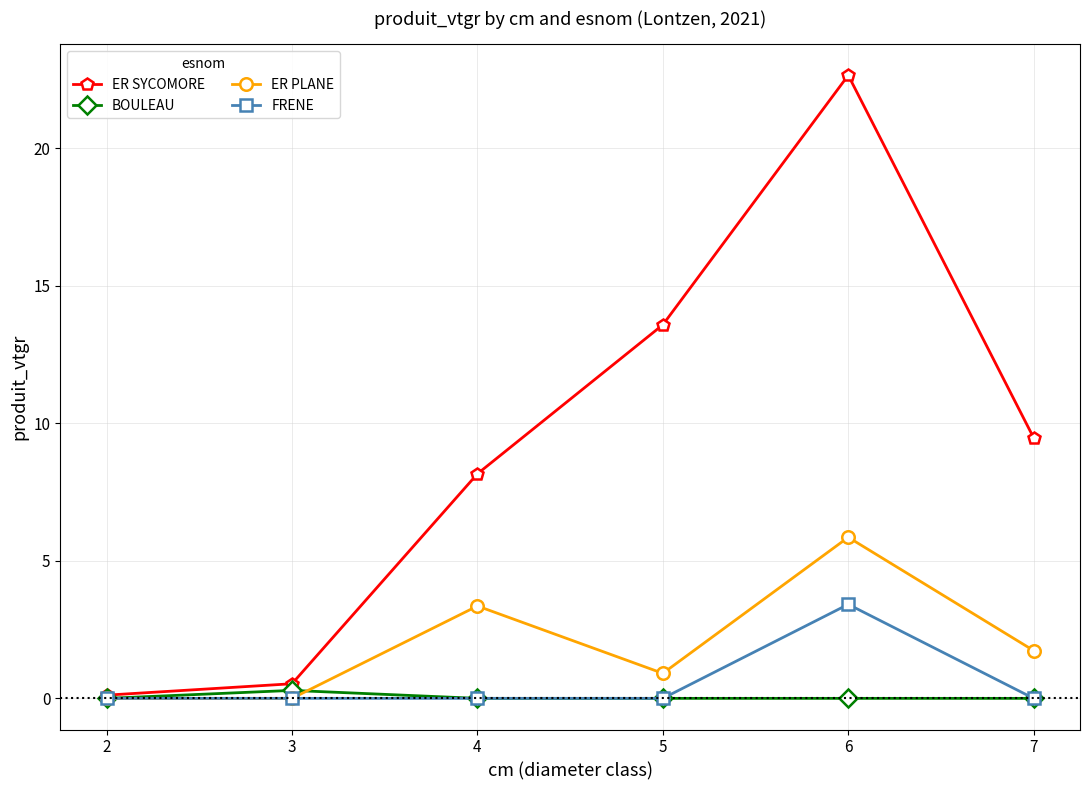

What is the maximum value shown in the chart?

22.7